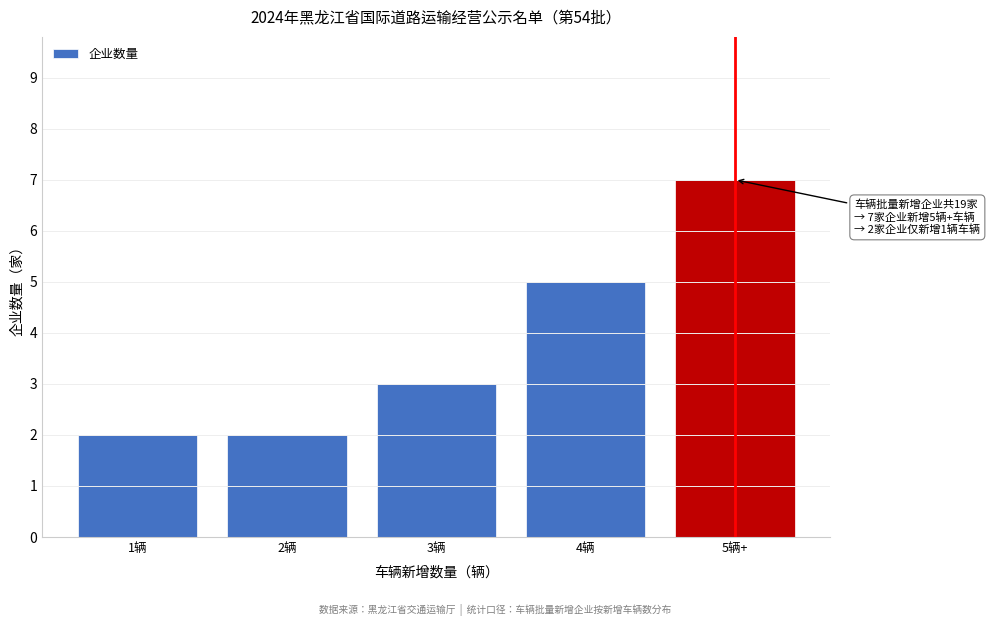

Reading left to right, what are all the values shown in this chart?

2	2	3	5	7